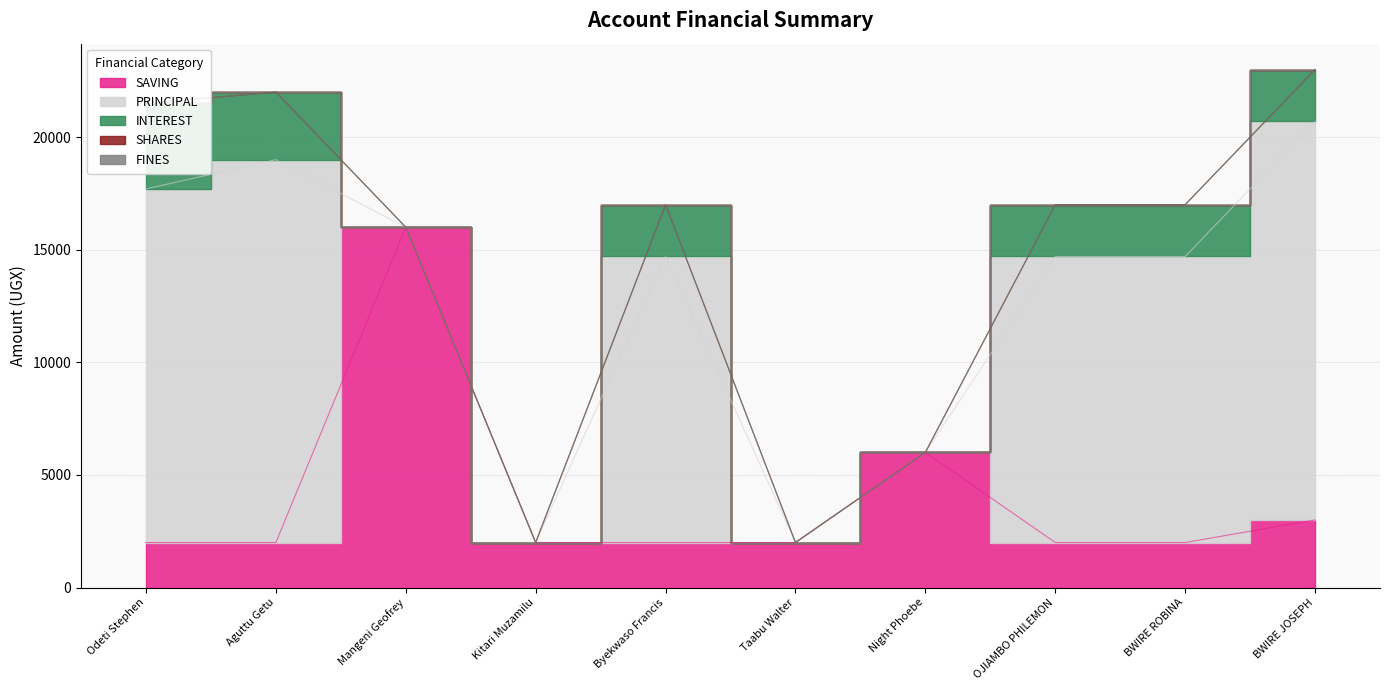

In INTEREST, how many points are higher than both neighbors (excluding endpoints)?

1